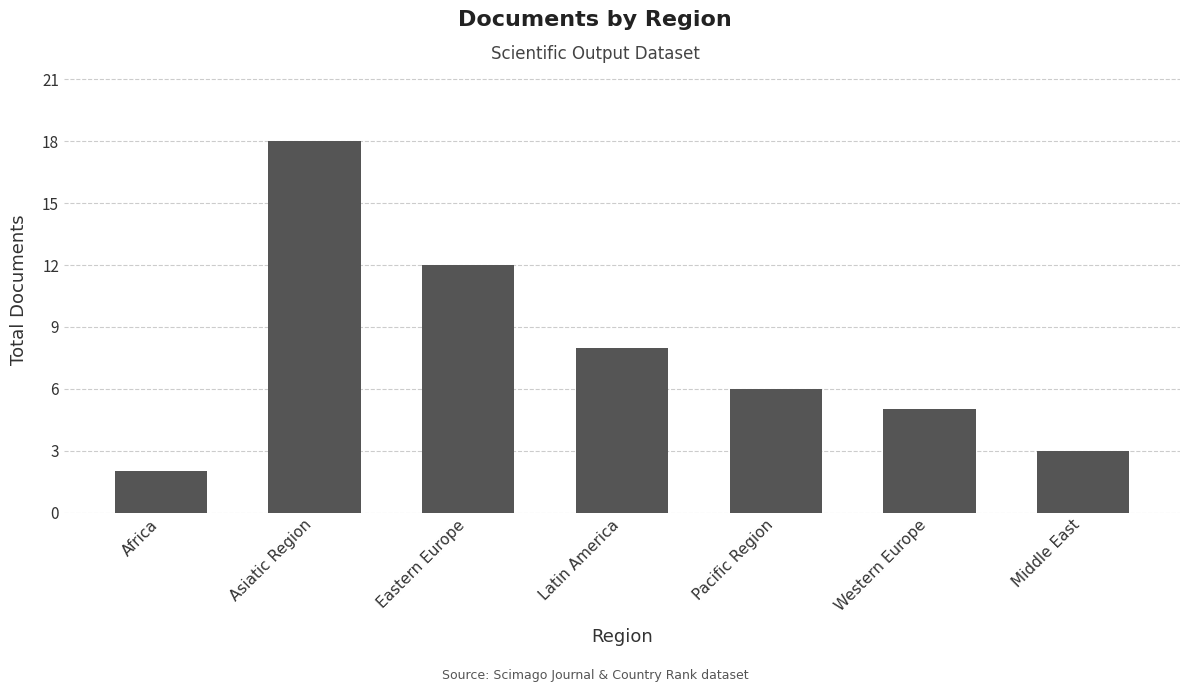

What is the greatest value displayed?

18